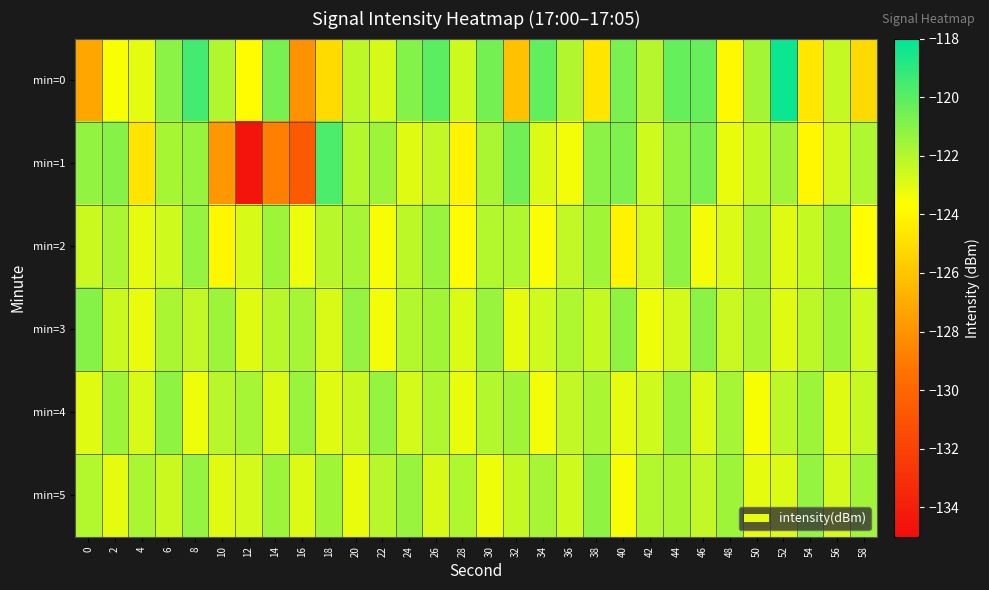

What is the spread (max minus min) of values at 28?

2.2